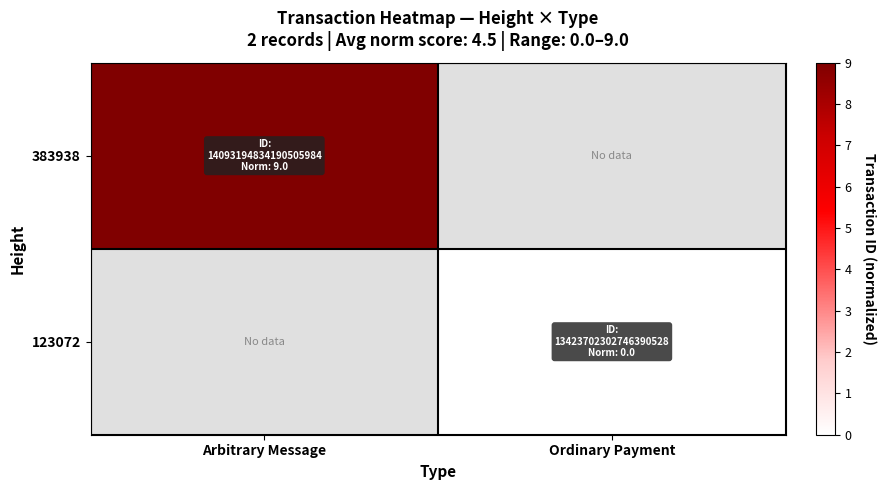

How many values in 383938 are above zero?

1